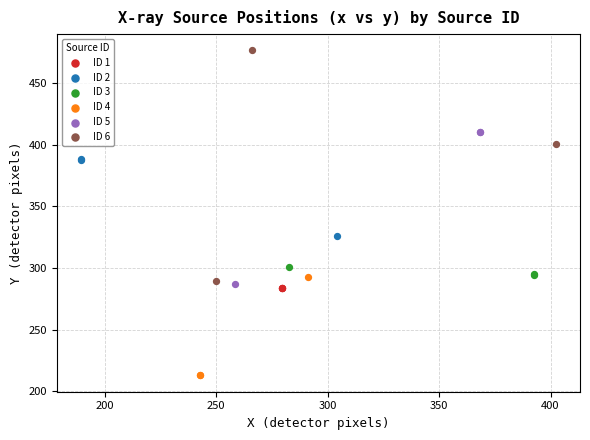

Which series contains the lowest Y value?

ID 4